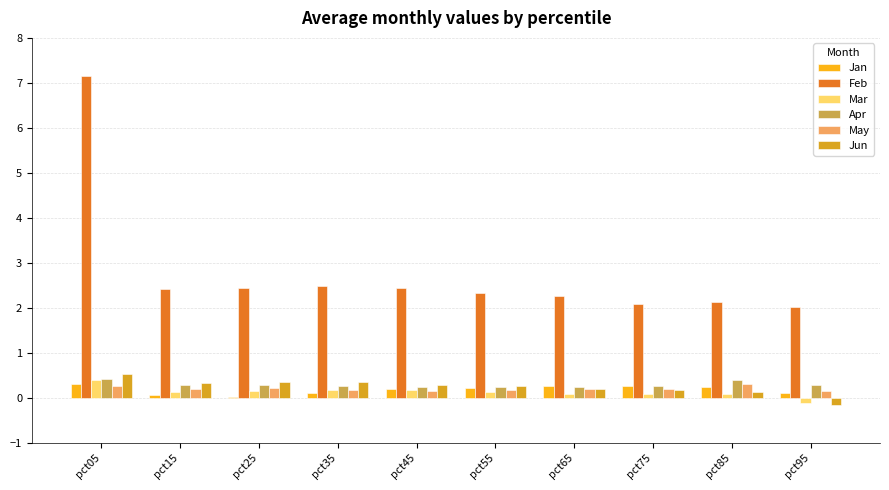

The May series shows 0.1 at pct45. True or false?

True